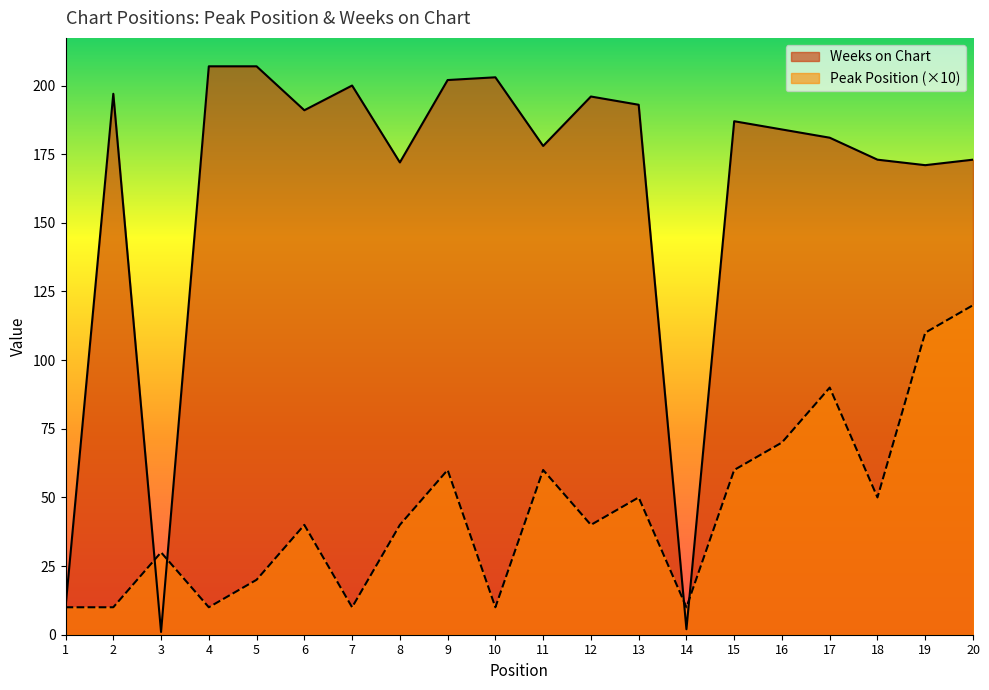

Reading right to left, transcribe all the data shown in this chart.

Peak Position: 120	110	50	90	70	60	10	50	40	60	10	60	40	10	40	20	10	30	10	10
Weeks on Chart: 173	171	173	181	184	187	2	193	196	178	203	202	172	200	191	207	207	1	197	10